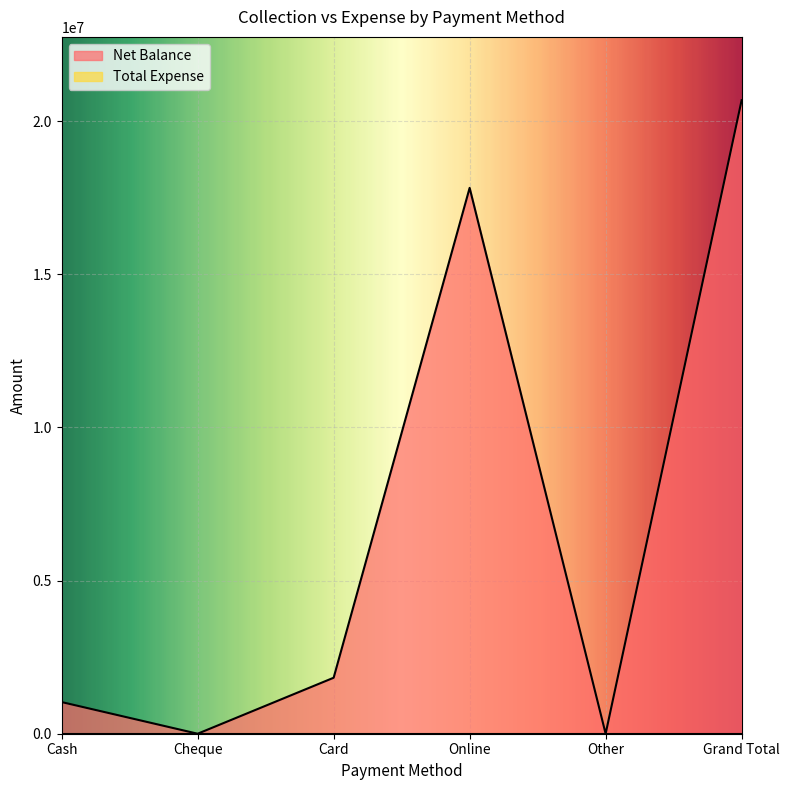

At which category does the data reach its first local valley?

Cheque